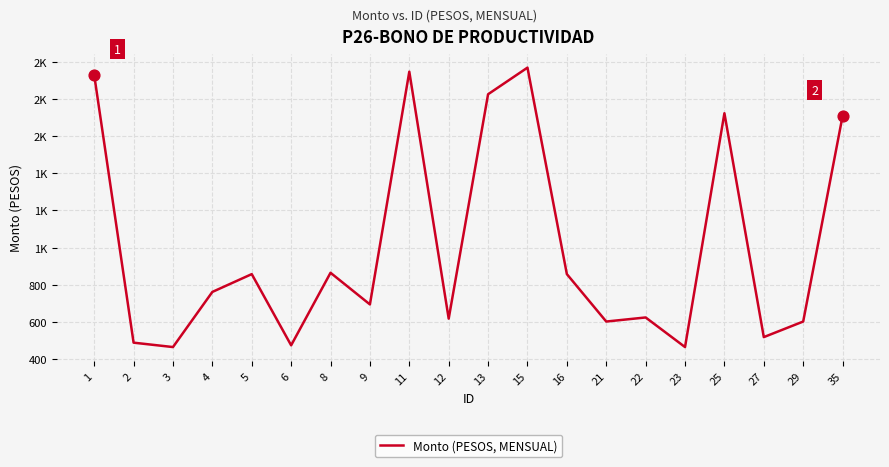

What is the ratio of the value at 8 to the value at 29?

1.4